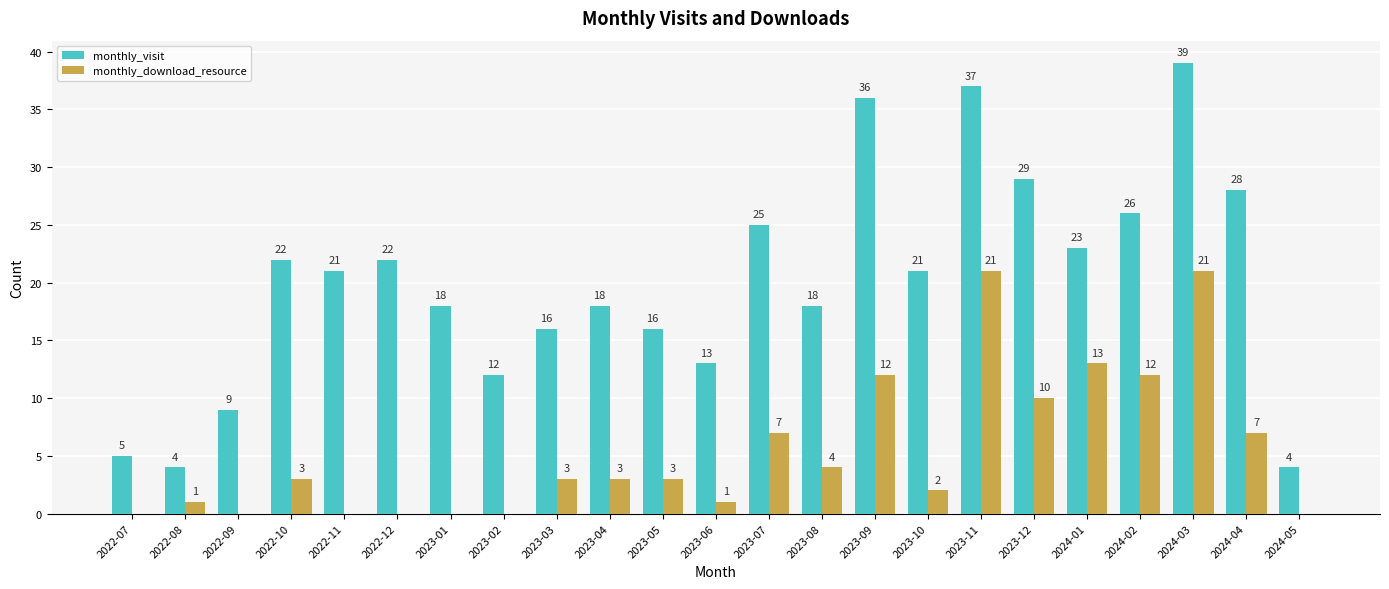

What is the total value across all series at 2023-10?

23